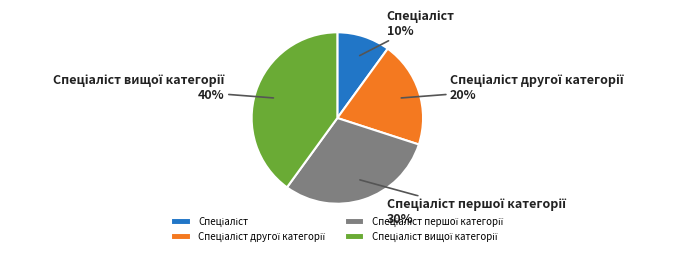

Is there any slice that represents more than half of the pie?

No